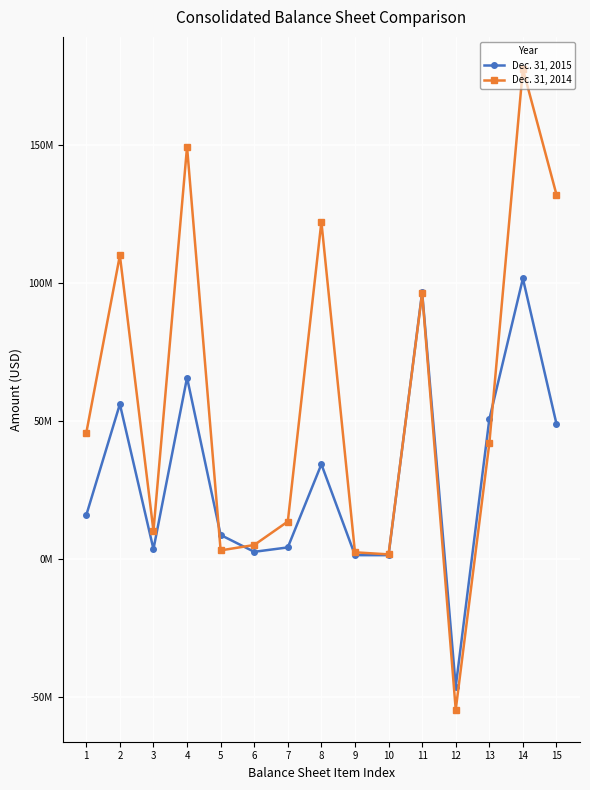

Rank the series by their maximum value, from lowest to highest.

Dec. 31, 2015, Dec. 31, 2014